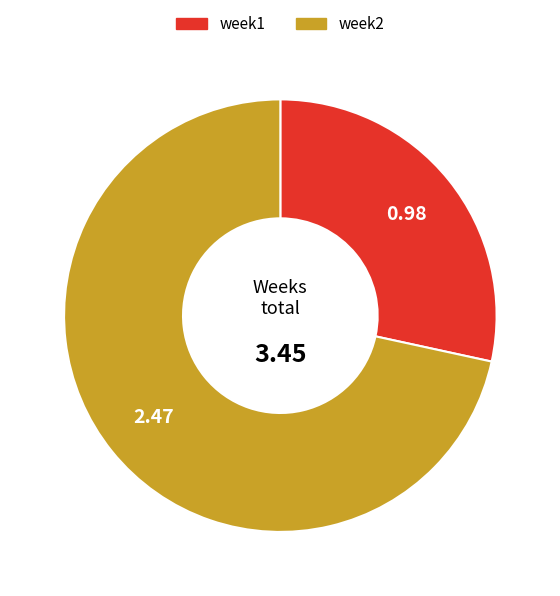

True or false: week1 accounts for 28% of the total.

True